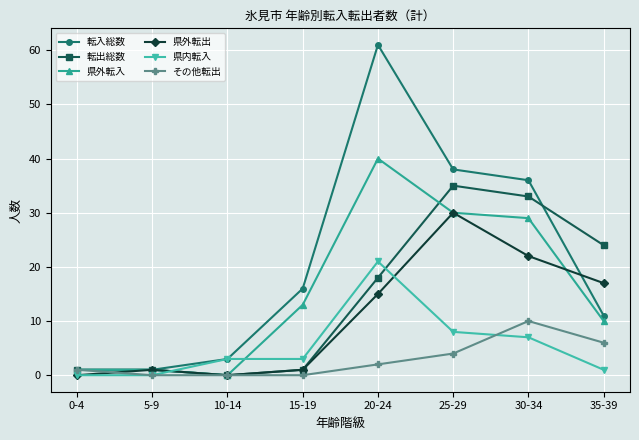

What is the total value across all series at 10-14?

6